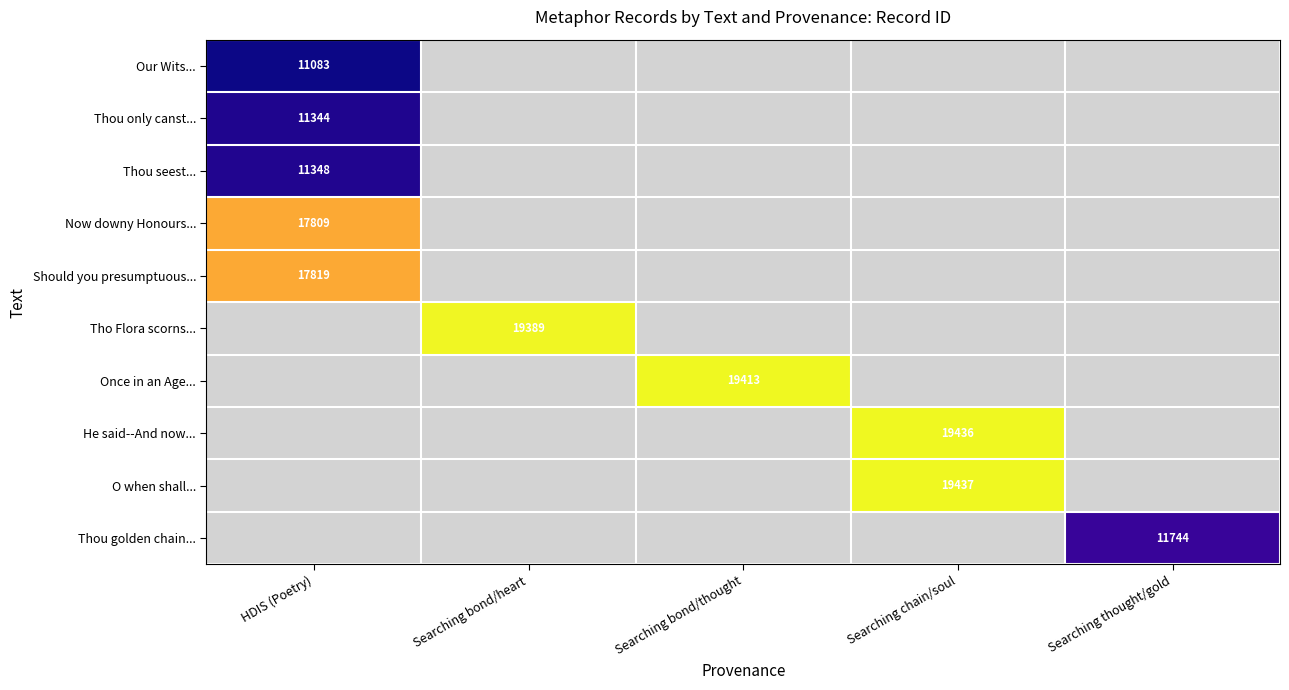

Is it true that O when shall... equals 19437.0 at Searching chain/soul?

True